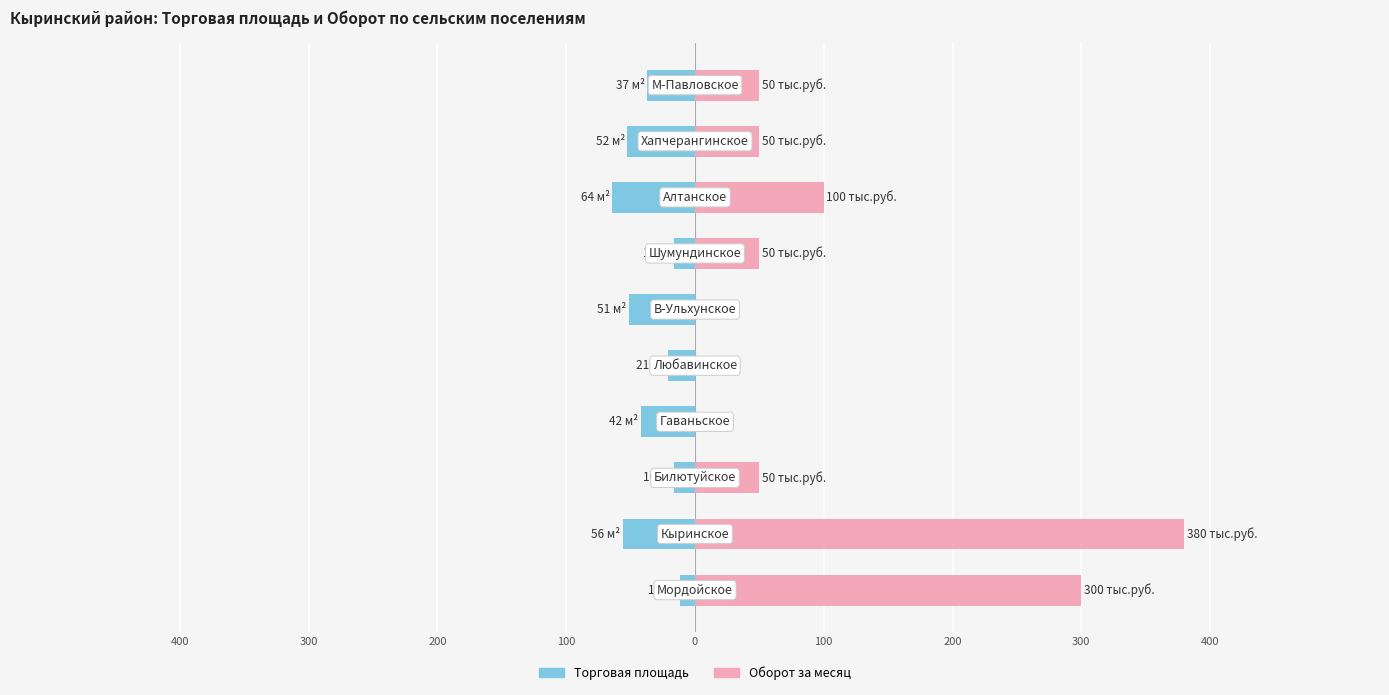

Which series has the largest total across all categories?

Оборот за месяц